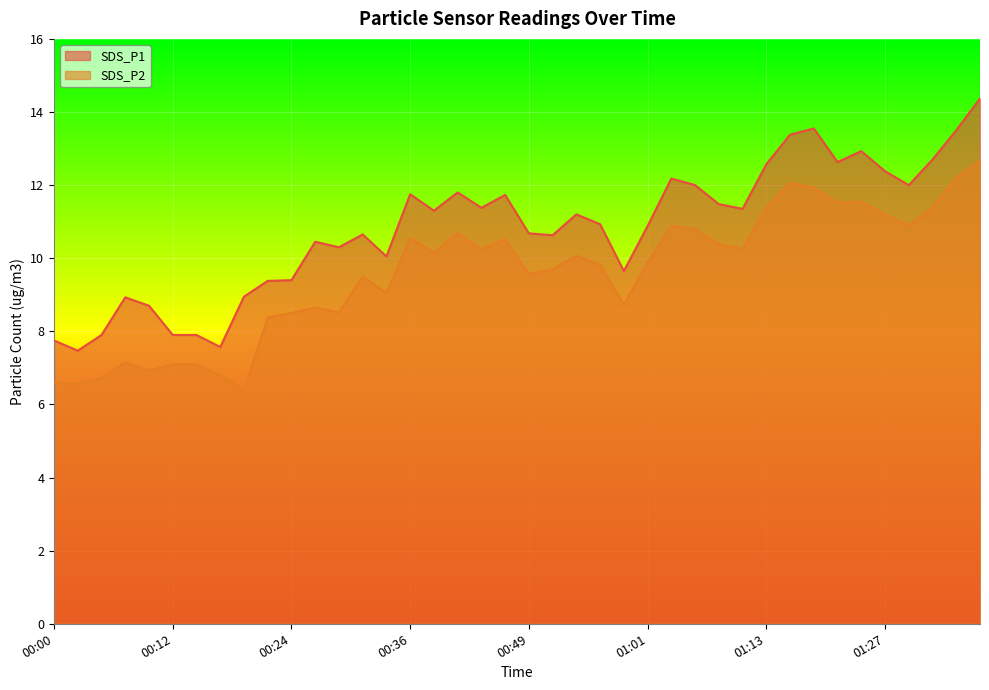

Reading right to left, what are all the values shown in this chart?

SDS_P1: 14.4	13.5	12.7	12.0	12.4	12.9	12.6	13.6	13.4	12.6	11.3	11.5	12.0	12.2	10.9	9.7	10.9	11.2	10.6	10.7	11.7	11.4	11.8	11.3	11.8	10.1	10.7	10.3	10.4	9.4	9.4	8.9	7.6	7.9	7.9	8.7	8.9	7.9	7.5	7.8
SDS_P2: 12.7	12.2	11.4	10.9	11.2	11.6	11.5	11.9	12.1	11.4	10.2	10.4	10.8	10.9	9.9	8.7	9.8	10.1	9.7	9.6	10.5	10.2	10.7	10.2	10.6	9.1	9.5	8.5	8.7	8.5	8.4	6.4	6.8	7.1	7.1	6.9	7.2	6.7	6.6	6.6